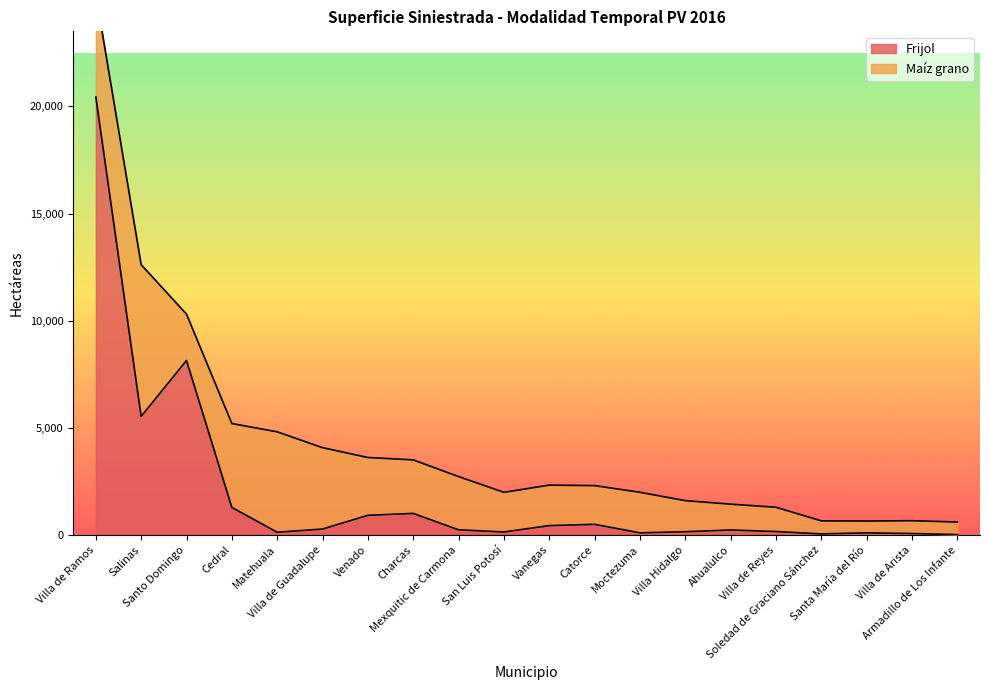

What is the smallest value displayed?

12.0